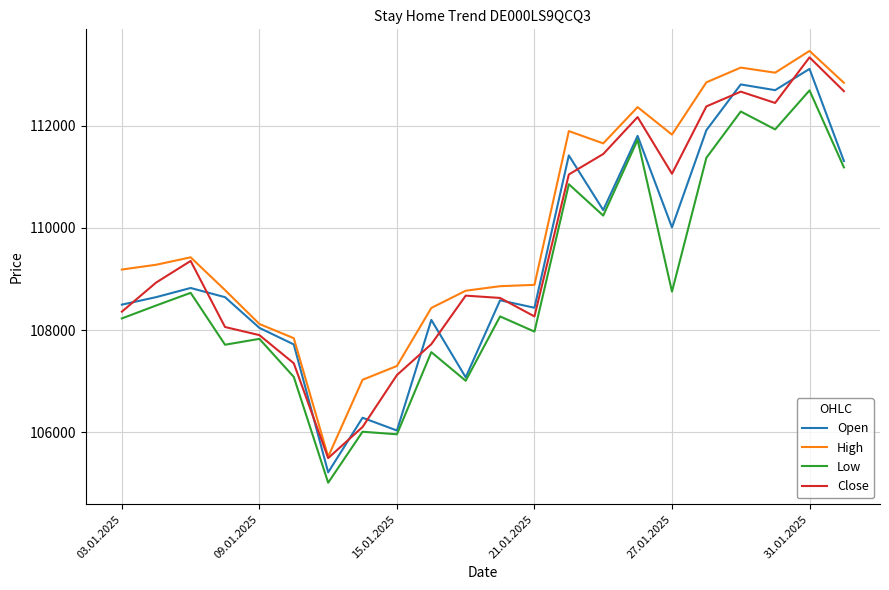

Which series has the largest range (max minus min)?

High